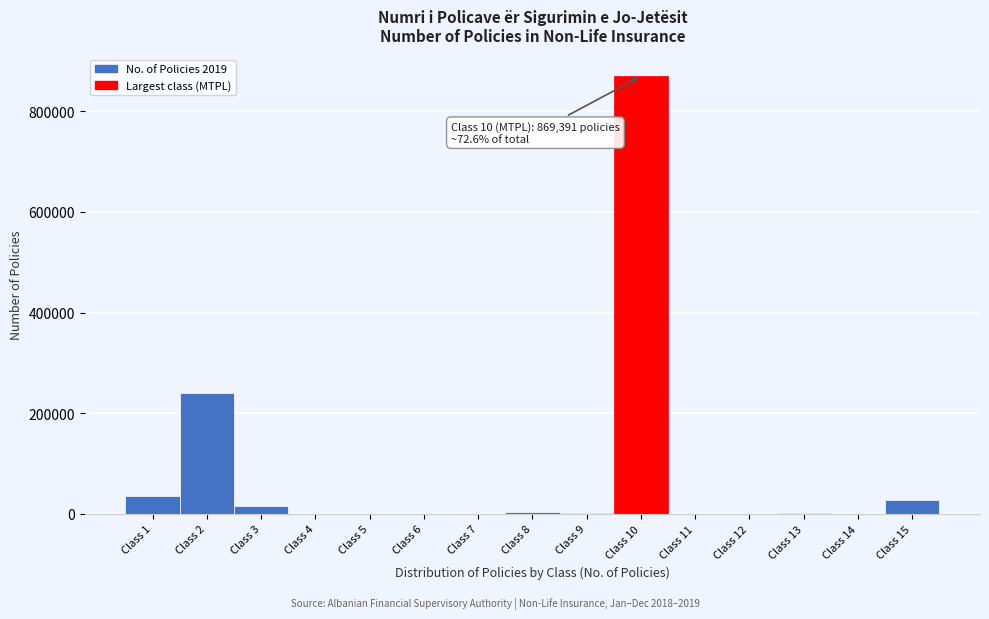

Which has a higher value, Class 10 or Class 1?

Class 10